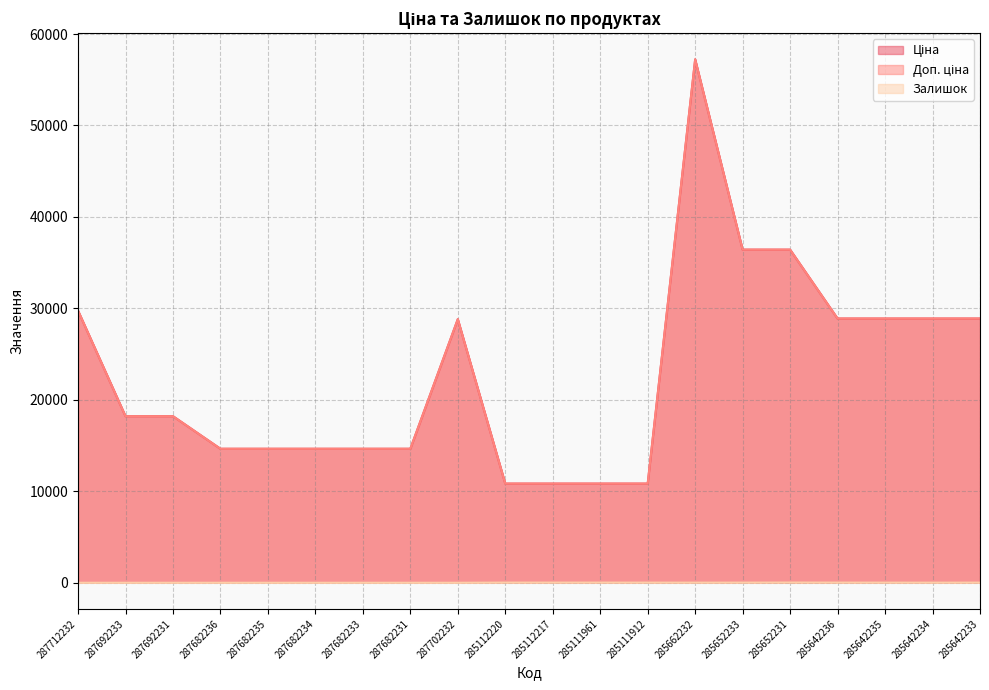

Does the chart display data point markers on the line(s)?

No